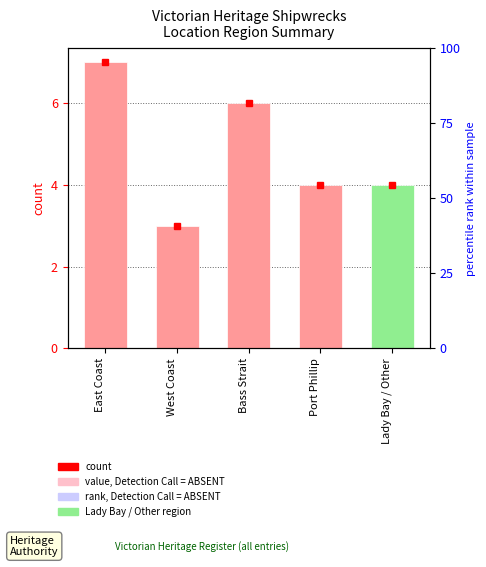

True or false: the data shows 7 at Lady Bay / Other.

False